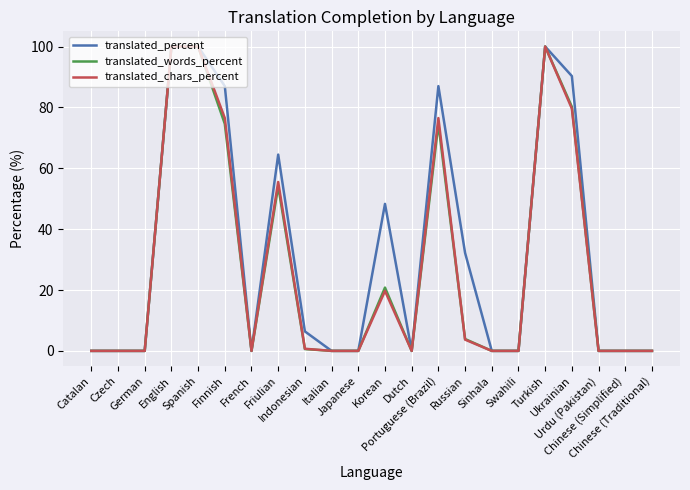

Reading right to left, what are all the values shown in this chart?

translated_percent: 0.0	0.0	0.0	90.3	100.0	0.0	0.0	32.2	87.0	0.0	48.3	0.0	0.0	6.4	64.5	0.0	87.0	100.0	100.0	0.0	0.0	0.0
translated_words_percent: 0.0	0.0	0.0	80.2	100.0	0.0	0.0	3.9	74.6	0.0	20.8	0.0	0.0	0.6	54.1	0.0	74.6	100.0	100.0	0.0	0.0	0.0
translated_chars_percent: 0.0	0.0	0.0	79.6	100.0	0.0	0.0	3.7	76.5	0.0	19.7	0.0	0.0	0.7	55.5	0.0	76.5	100.0	100.0	0.0	0.0	0.0